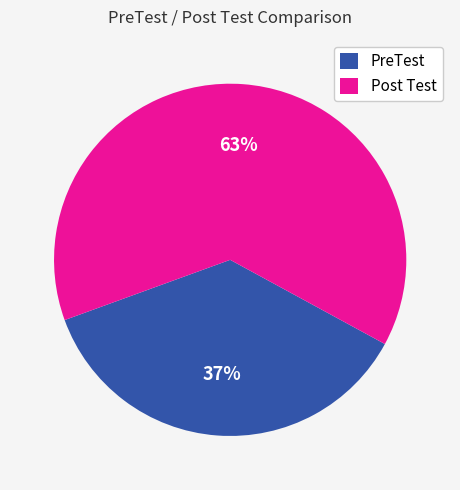

The PreTest slice represents 45% of the pie. True or false?

False